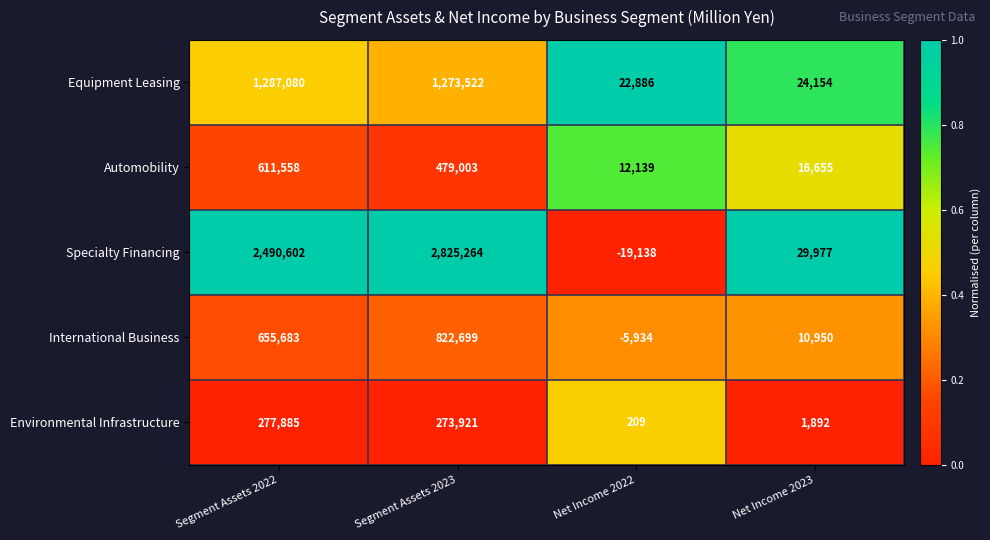

Reading right to left, extract all data points from this chart.

Equipment Leasing: Net Income 2023=24154	Net Income 2022=22886	Segment Assets 2023=1273522	Segment Assets 2022=1287080
Automobility: Net Income 2023=16655	Net Income 2022=12139	Segment Assets 2023=479003	Segment Assets 2022=611558
Specialty Financing: Net Income 2023=29977	Net Income 2022=-19138	Segment Assets 2023=2825264	Segment Assets 2022=2490602
International Business: Net Income 2023=10950	Net Income 2022=-5934	Segment Assets 2023=822699	Segment Assets 2022=655683
Environmental Infrastructure: Net Income 2023=1892	Net Income 2022=209	Segment Assets 2023=273921	Segment Assets 2022=277885